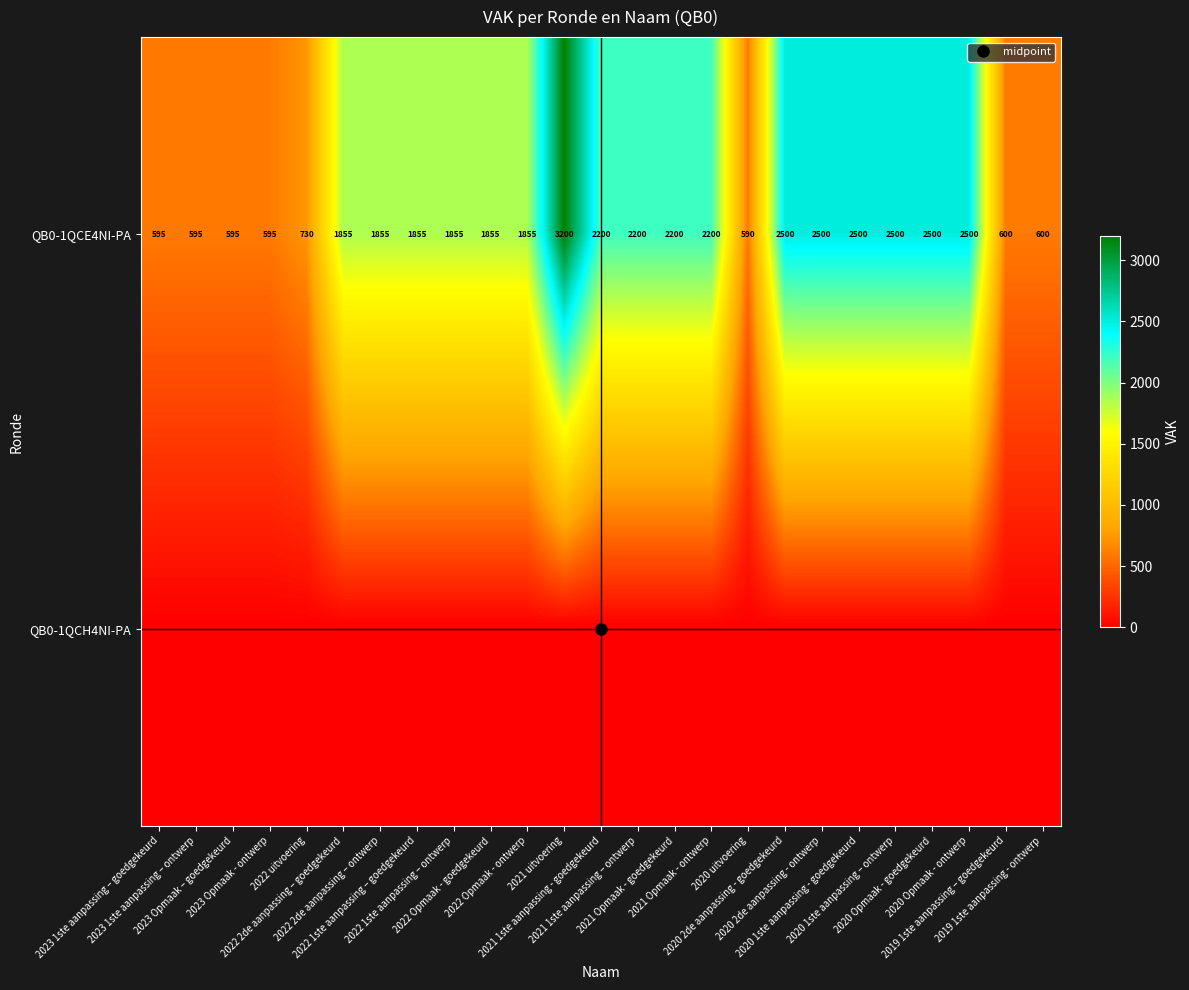

Is it true that QB0-1QCE4NI-PA equals 3702 at 2020 2de aanpassing - goedgekeurd?

False